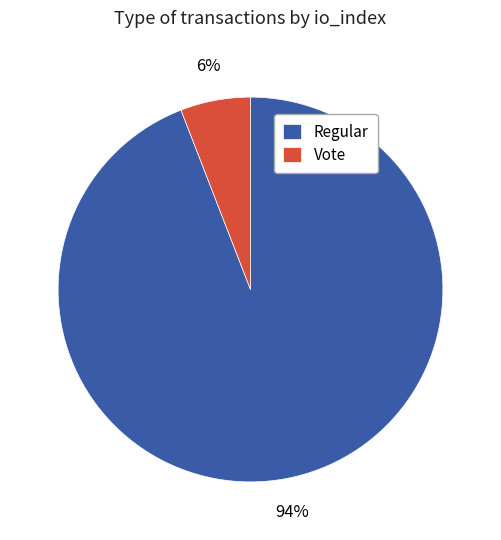

Is it true that Vote is 6% of the pie?

True